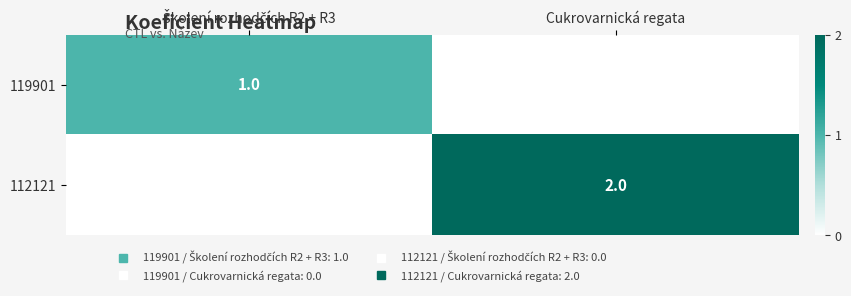

How many 112121 values are between 0 and 2?

2